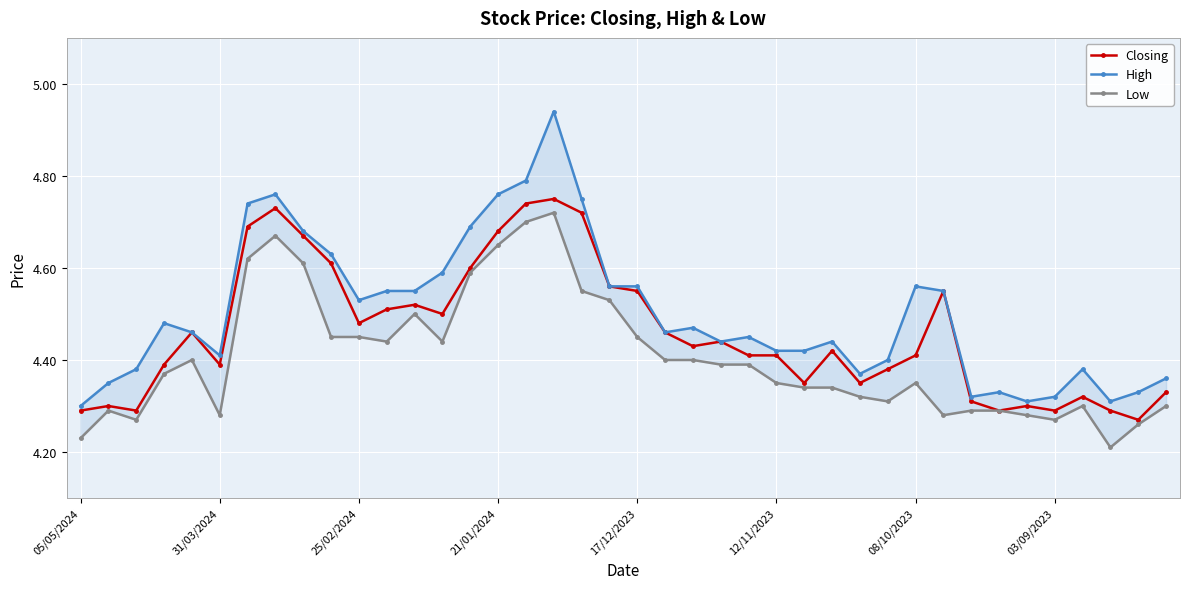

True or false: High and Low cross at least once.

False